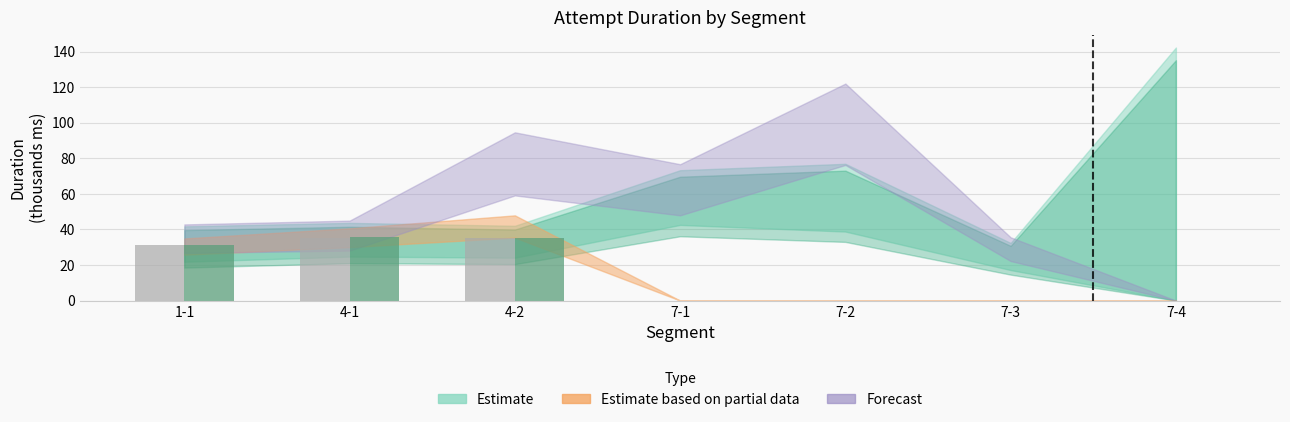

What is the maximum value shown in the chart?

35.6